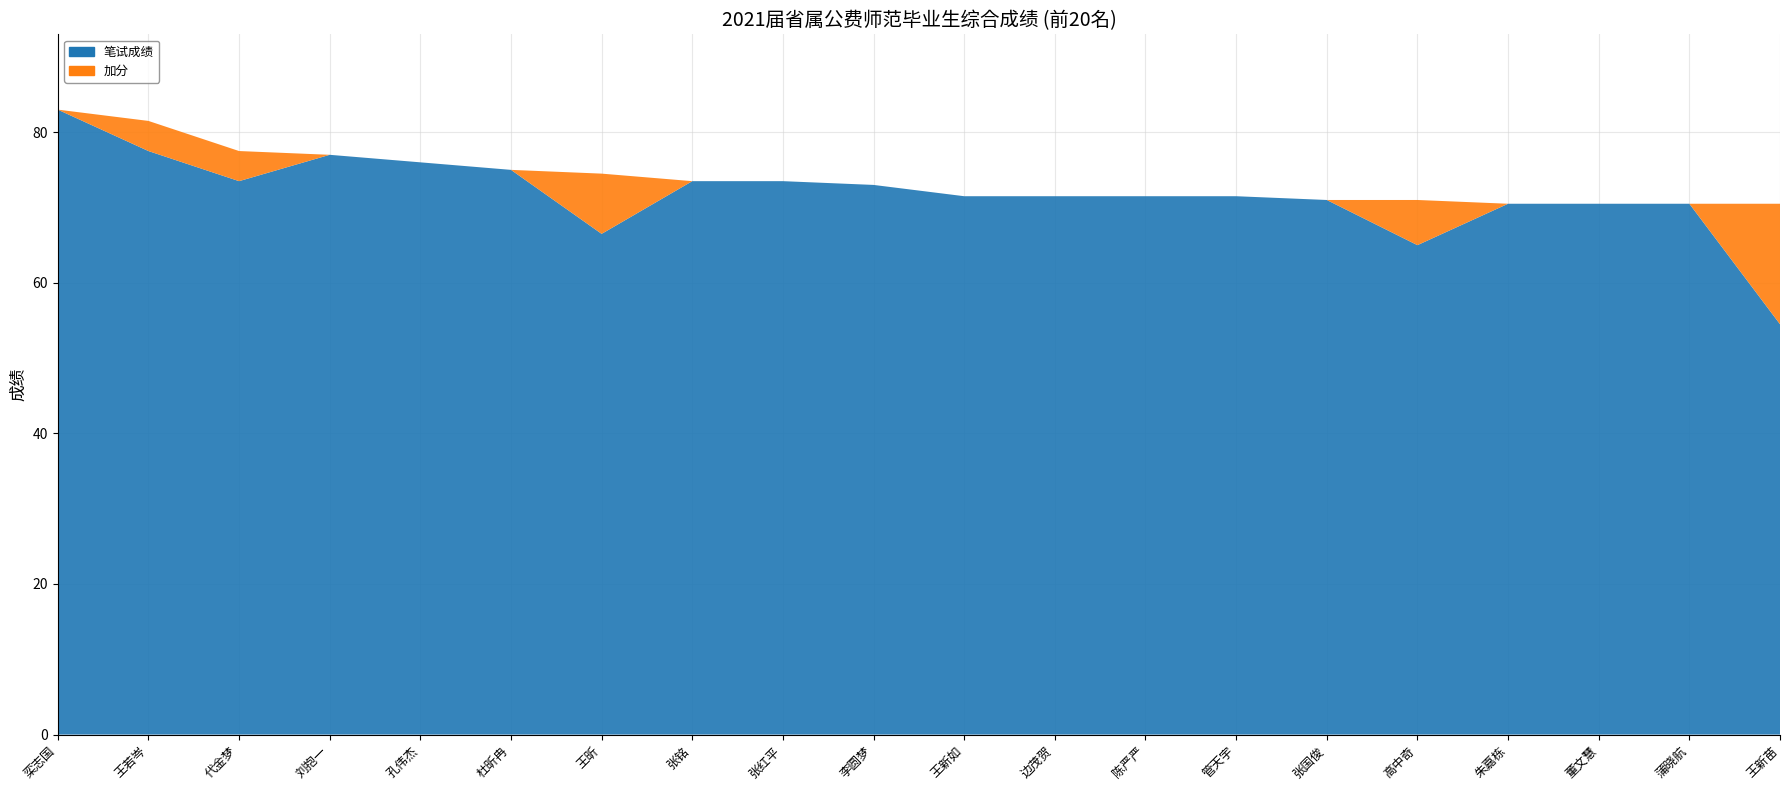

Reading right to left, list all the values displayed in this chart.

笔试成绩: 19=54.5	18=70.5	17=70.5	16=70.5	15=65.0	14=71.0	13=71.5	12=71.5	11=71.5	10=71.5	9=73.0	8=73.5	7=73.5	6=66.5	5=75.0	4=76.0	3=77.0	2=73.5	综合成绩=77.5	笔试成绩=83.0
综合成绩: 19=70.5	18=70.5	17=70.5	16=70.5	15=71.0	14=71.0	13=71.5	12=71.5	11=71.5	10=71.5	9=73.0	8=73.5	7=73.5	6=74.5	5=75.0	4=76.0	3=77.0	2=77.5	综合成绩=81.5	笔试成绩=83.0